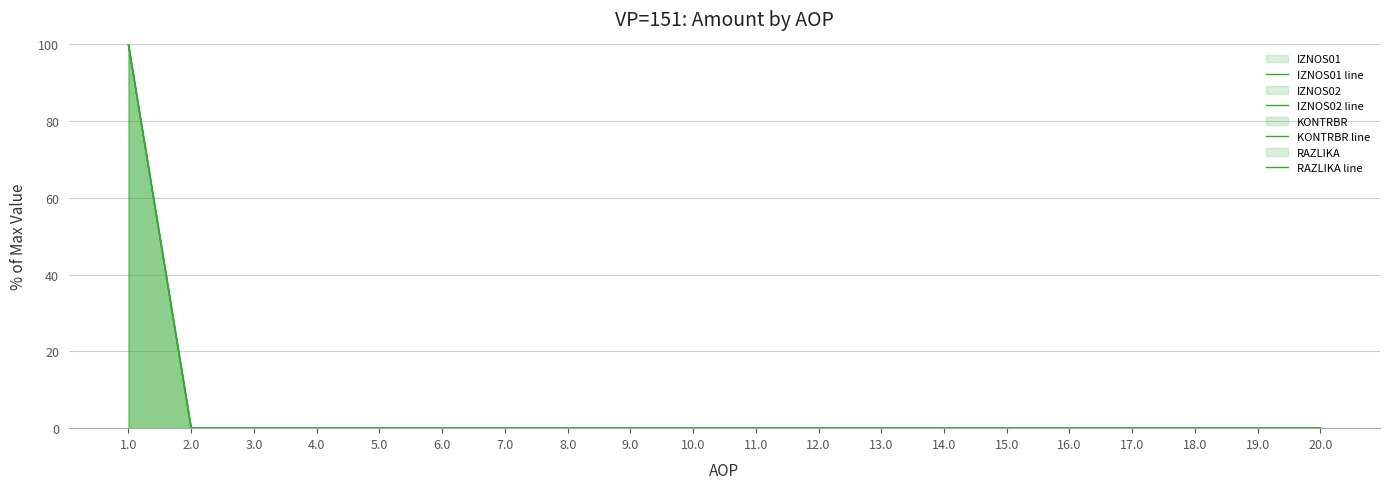

How many lines are shown in the chart?

4